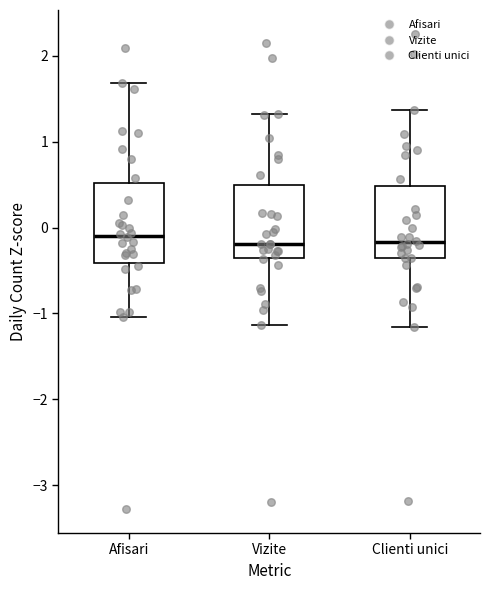

Reading left to right, transcribe this box plot: for each box, give where its median line is, the range the box spans, and where its two whiskers end, as read against the y-axis. The values are not printed on the chart, so give them approximately, as read against the axis.

Afisari: median -0.1, box -0.4 to 0.5, whiskers -1.0 to 1.7
Vizite: median -0.2, box -0.4 to 0.5, whiskers -1.1 to 1.3
Clienti unici: median -0.2, box -0.4 to 0.5, whiskers -1.2 to 1.4